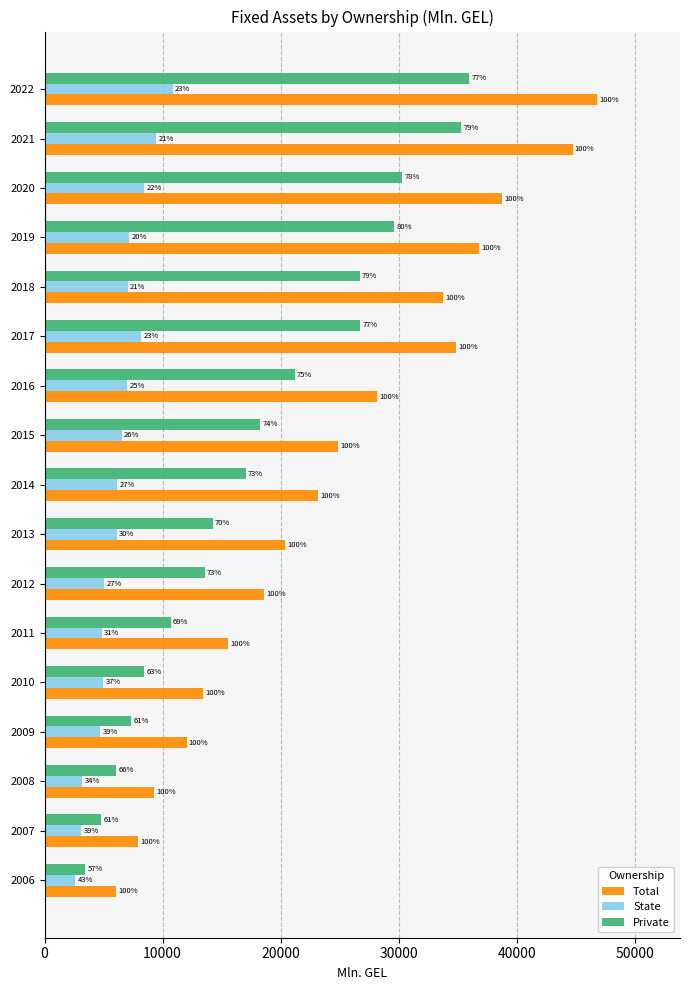

Which series has the largest range (max minus min)?

Total